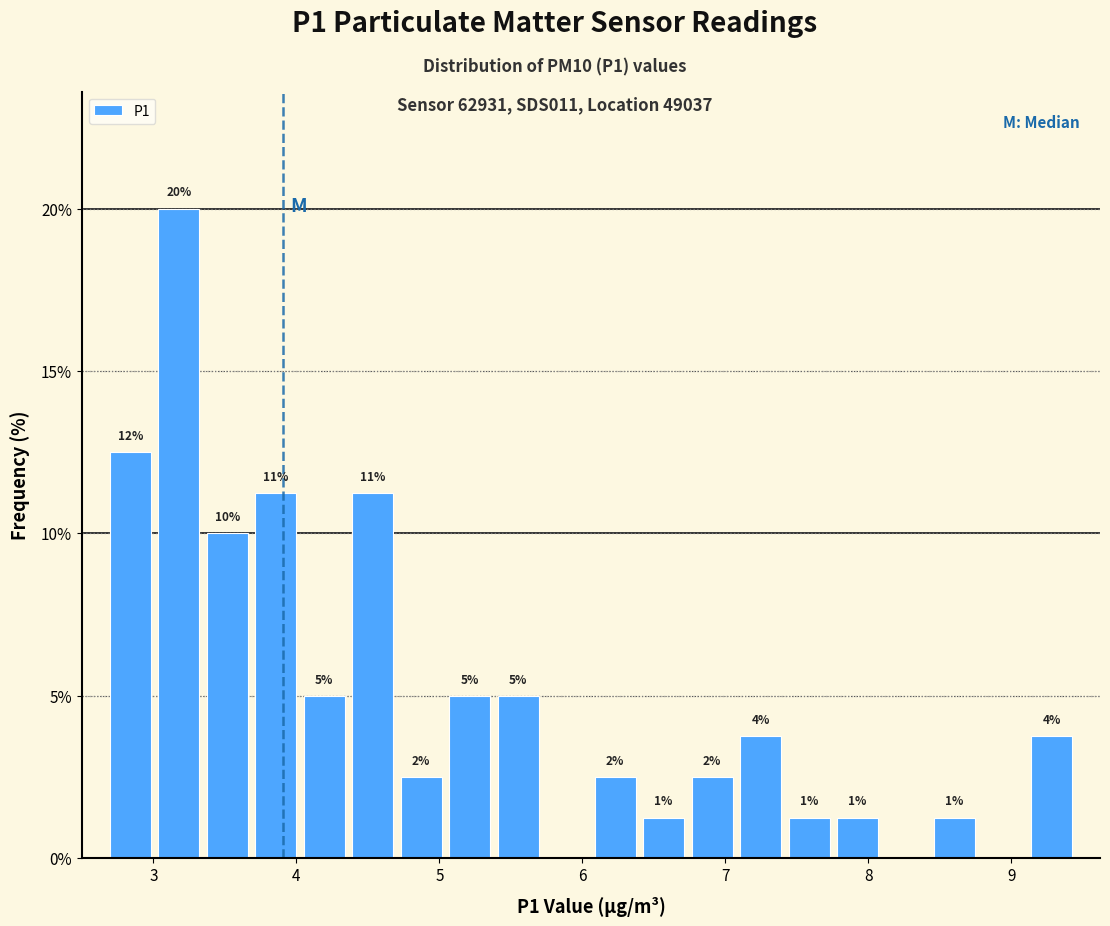

Around what value on the x-axis is the tallest bar? Give the approximate position of its centre, as read against the axis.

3.2